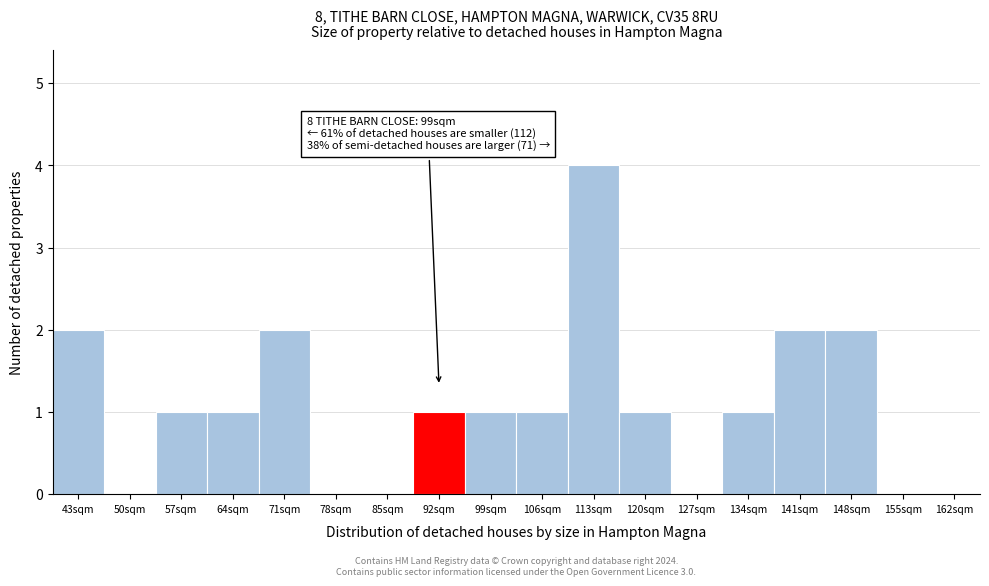

Reading left to right, extract all data points from this chart.

43sqm=2	50sqm=0	57sqm=1	64sqm=1	71sqm=2	78sqm=0	85sqm=0	92sqm=1	99sqm=1	106sqm=1	113sqm=4	120sqm=1	127sqm=0	134sqm=1	141sqm=2	148sqm=2	155sqm=0	162sqm=0